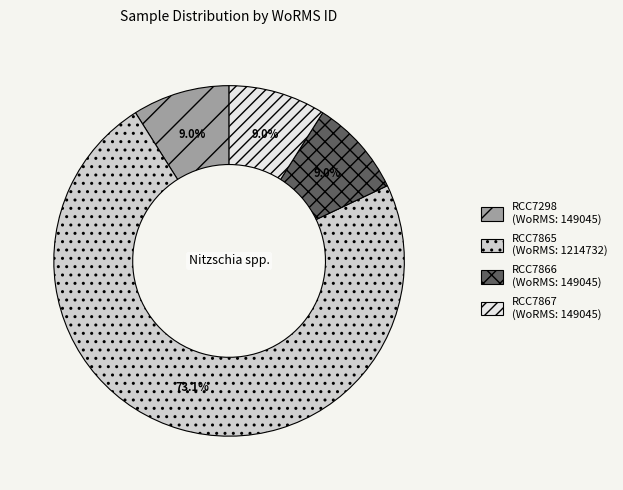

What is the ratio of the value at RCC7867 to the value at RCC7866?

1.0